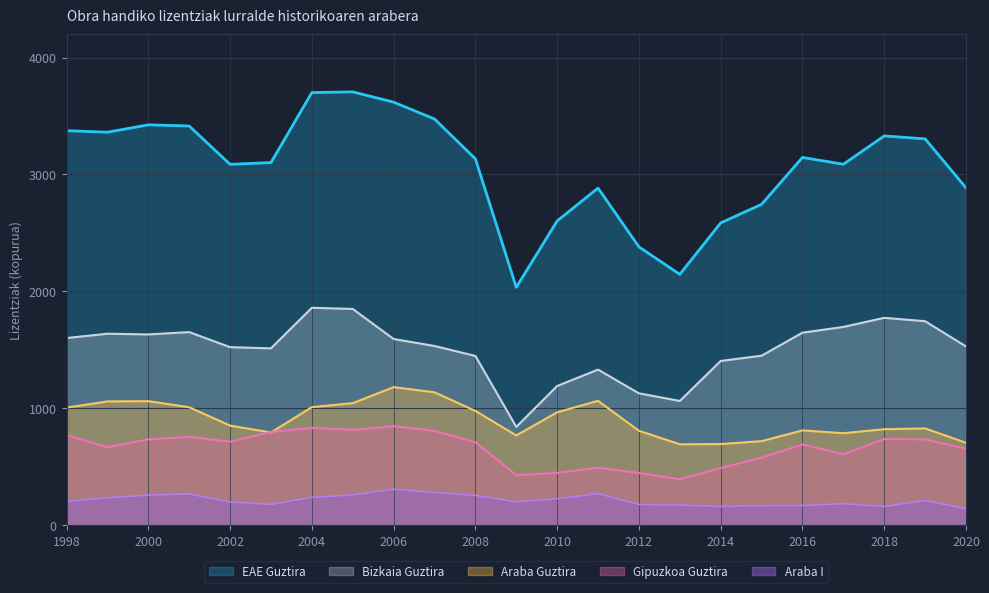

What are all the series names shown in the legend?

EAE Guztira, Bizkaia Guztira, Araba Guztira, Gipuzkoa Guztira, Araba I